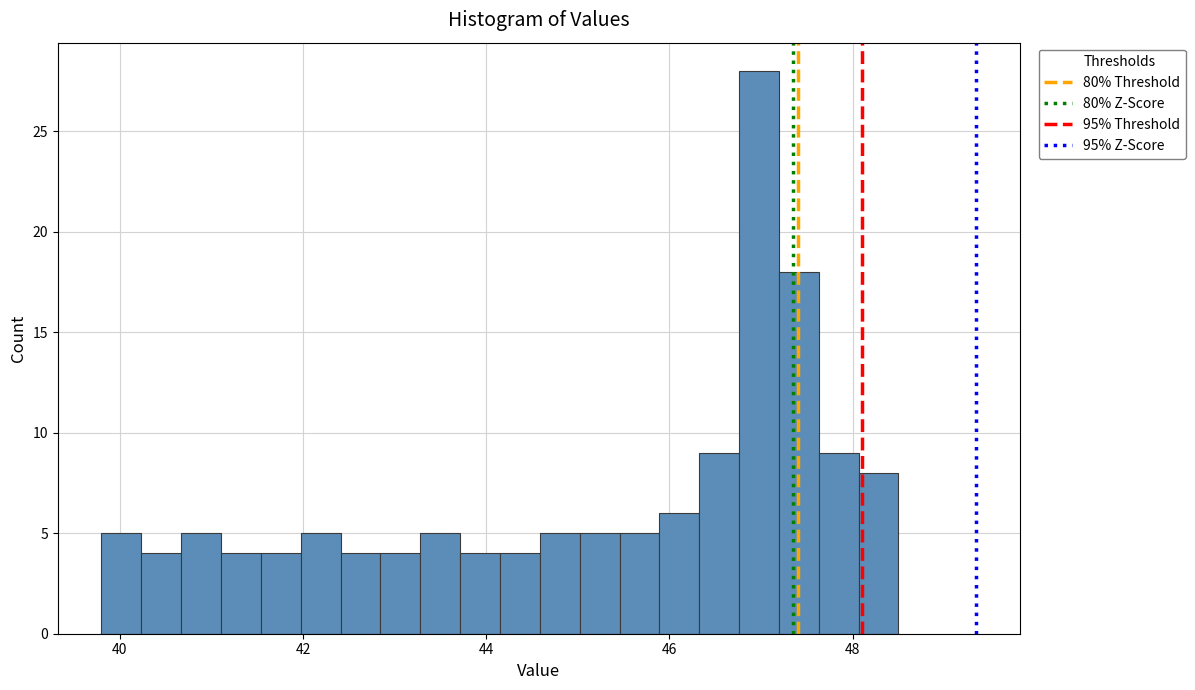

Around what value on the x-axis is the tallest bar? Give the approximate position of its centre, as read against the axis.

47.0